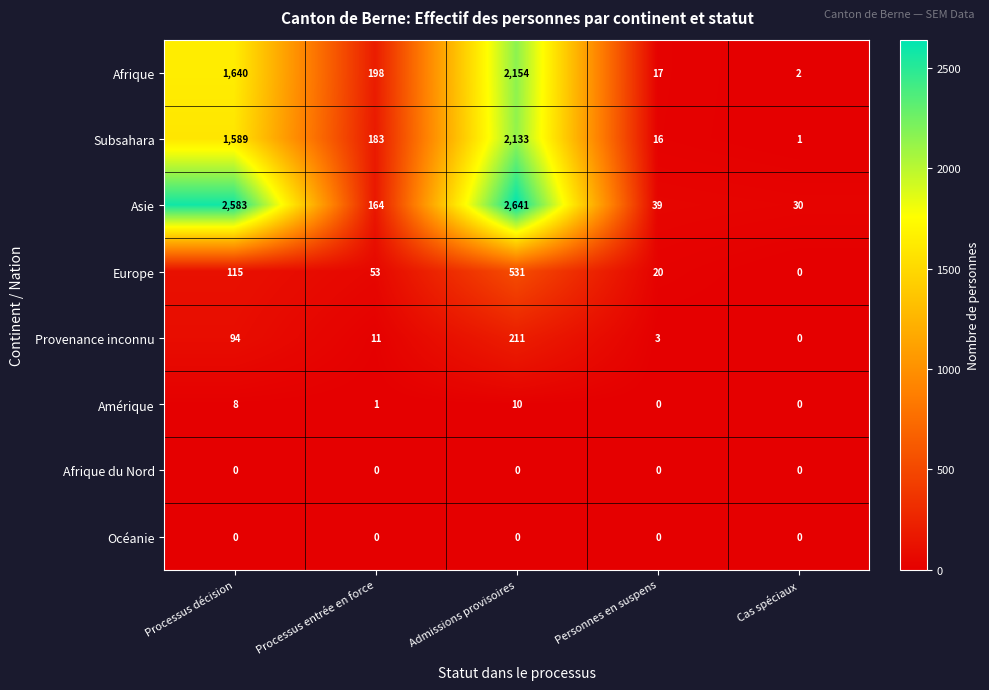

Which series has the largest total across all categories?

Asie